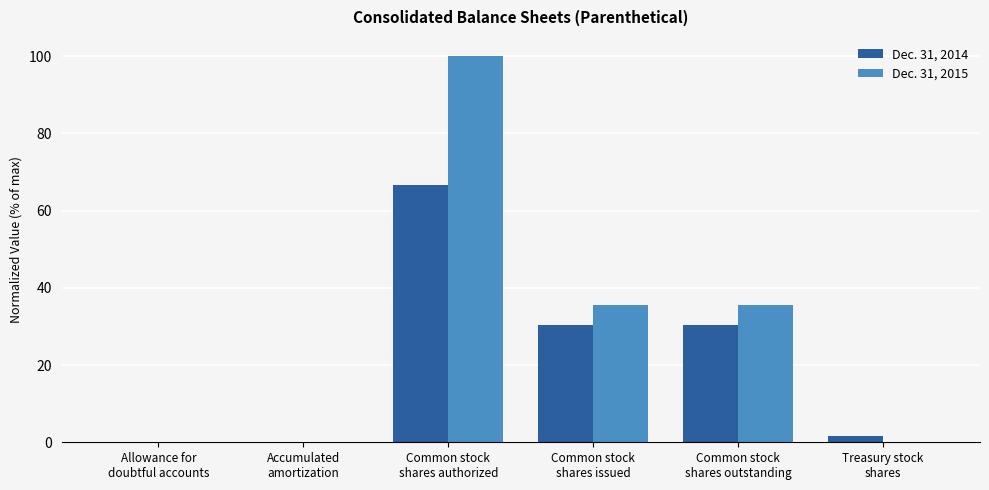

What is the spread (max minus min) of values at Treasury stock
shares?

1.6